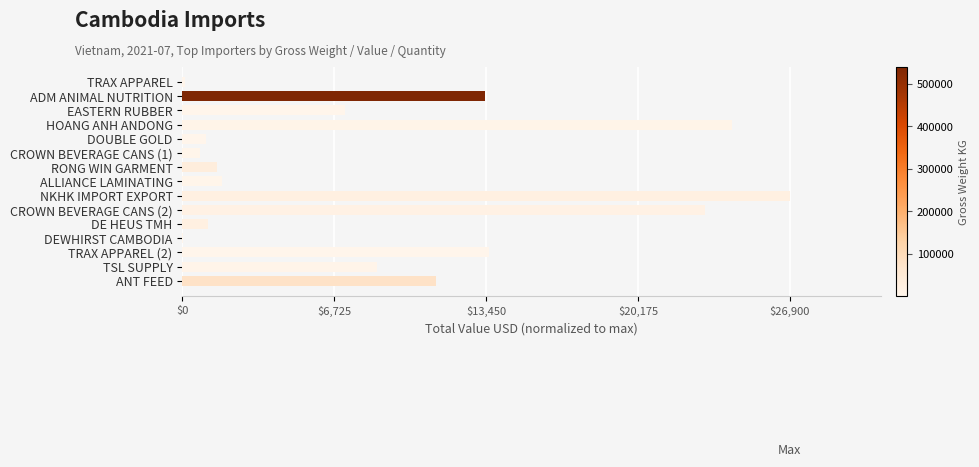

Are the bars horizontal?

Yes